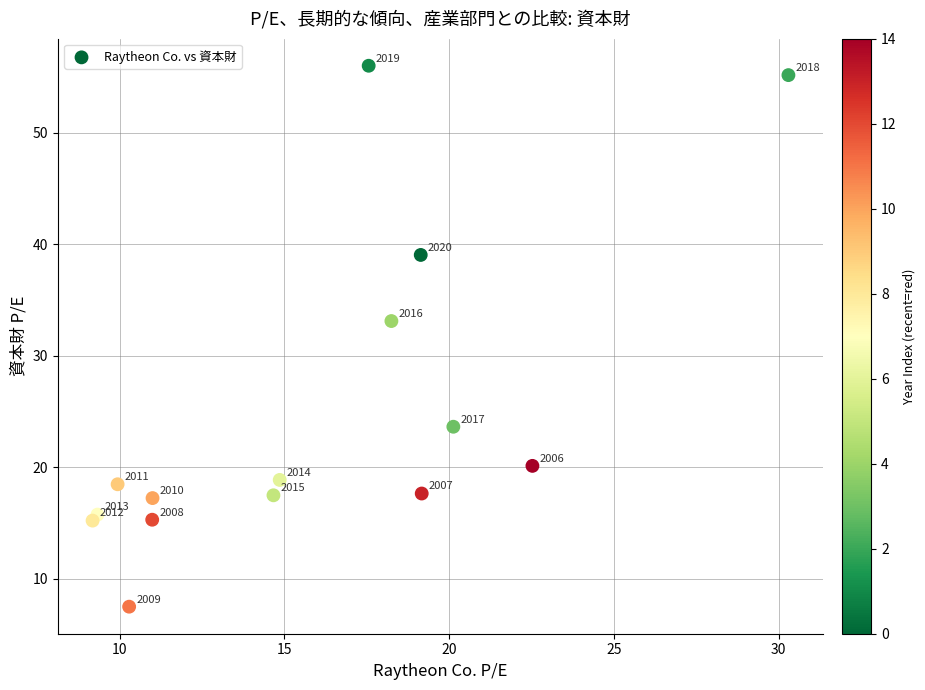

What is the range of X values (max minus min)?

21.1